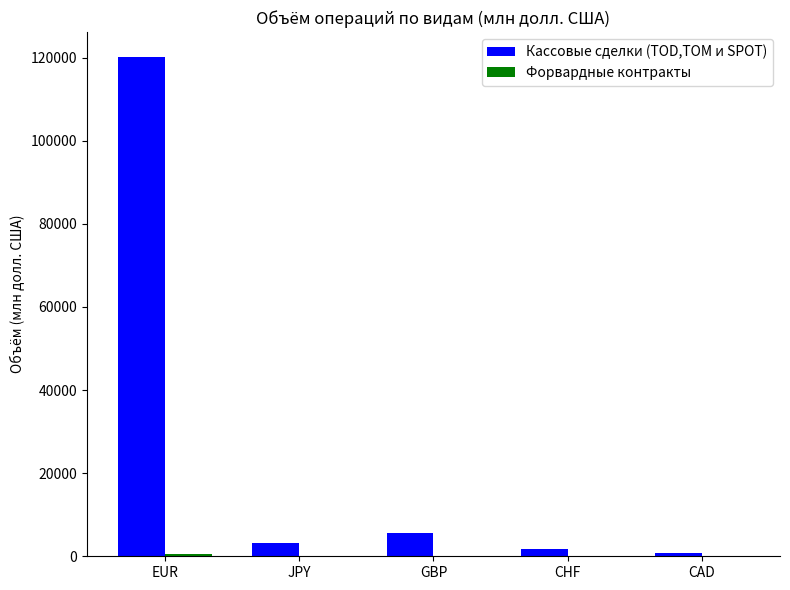

What is the sum of the Кассовые сделки (TOD,TOM и SPOT) values at CHF and EUR?

121840.2